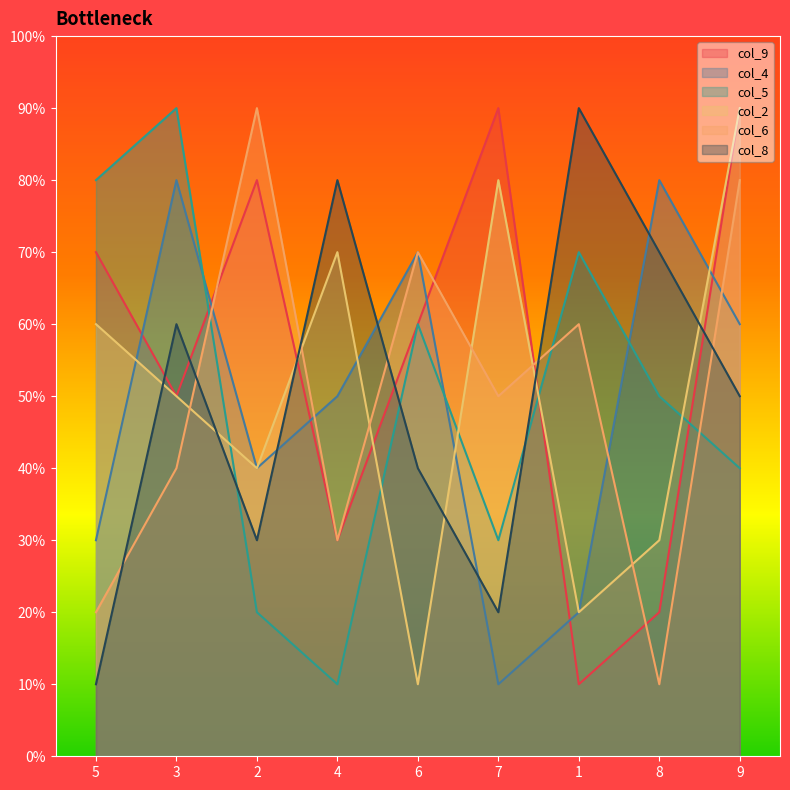

List the series in order of their peak value, lowest first.

col_4, col_9, col_5, col_2, col_6, col_8